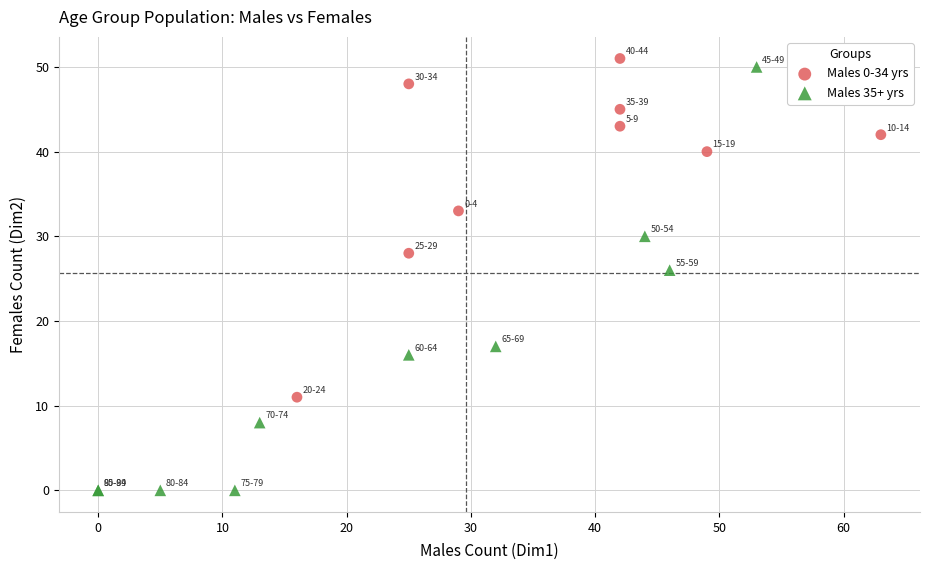

What are all the series names shown in the legend?

Males 0-34 yrs, Males 35+ yrs